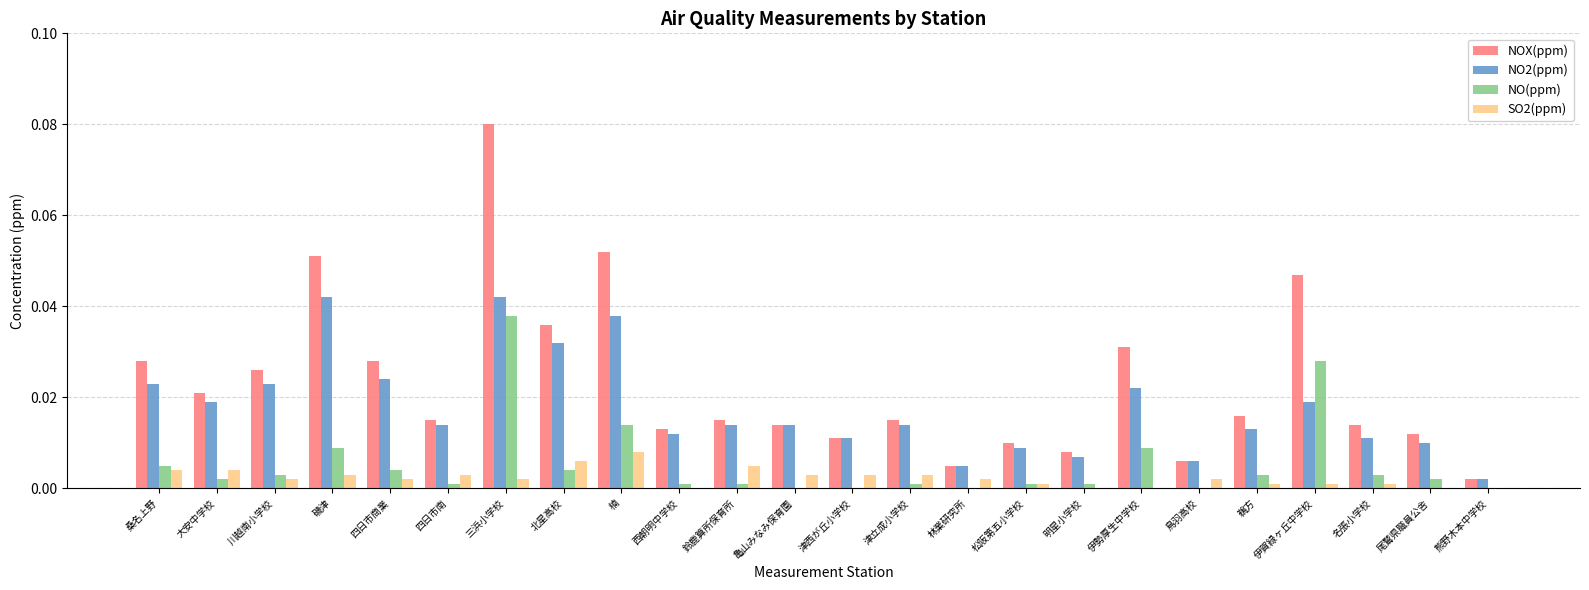

The value of NOX(ppm) at 西朝明中学校 is 0.0. True or false?

True